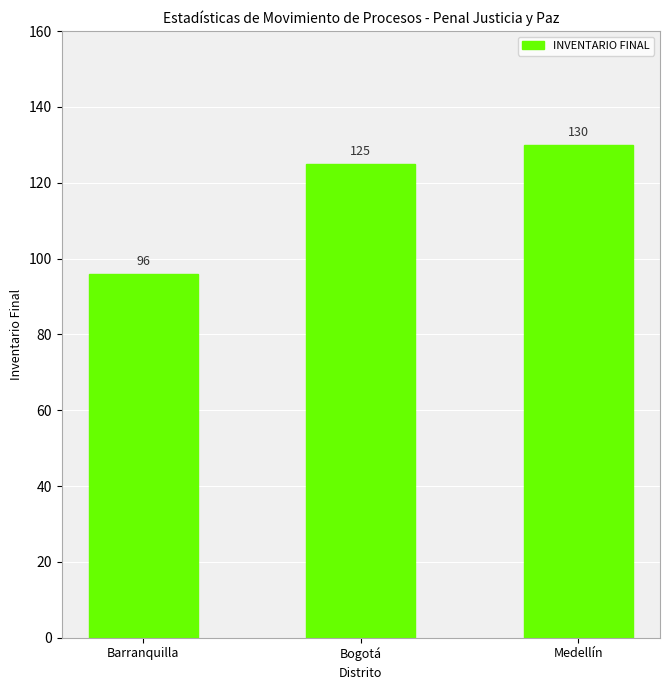

What is the difference between the maximum and minimum values?

34